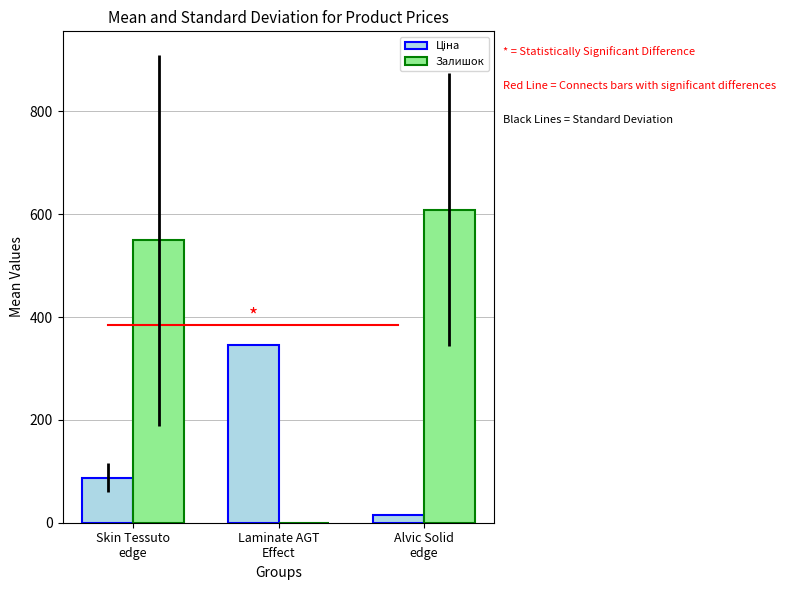

Which series changed the most between Laminate AGT
Effect and Alvic Solid
edge?

Залишок